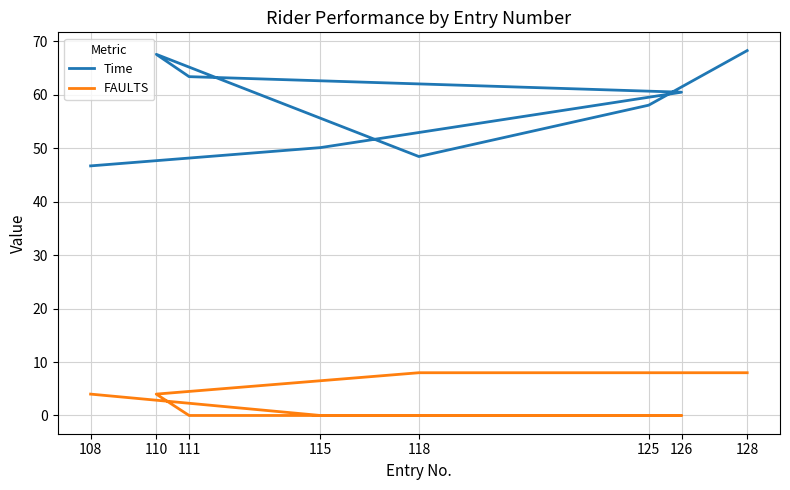

The value of Time at 111 is 32.4. True or false?

False